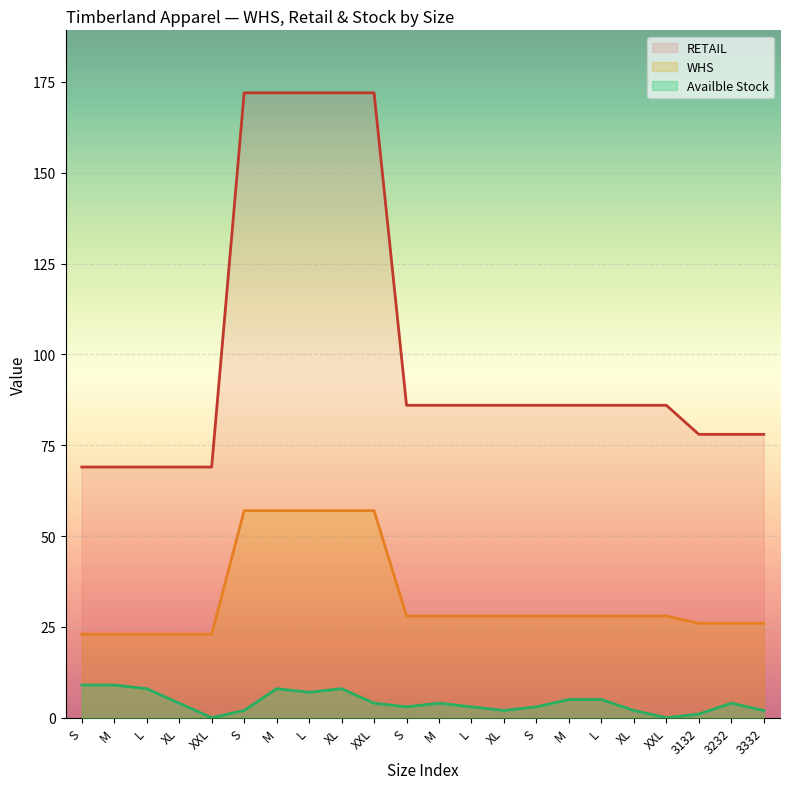

What are all the series names shown in the legend?

RETAIL, WHS, Availble Stock